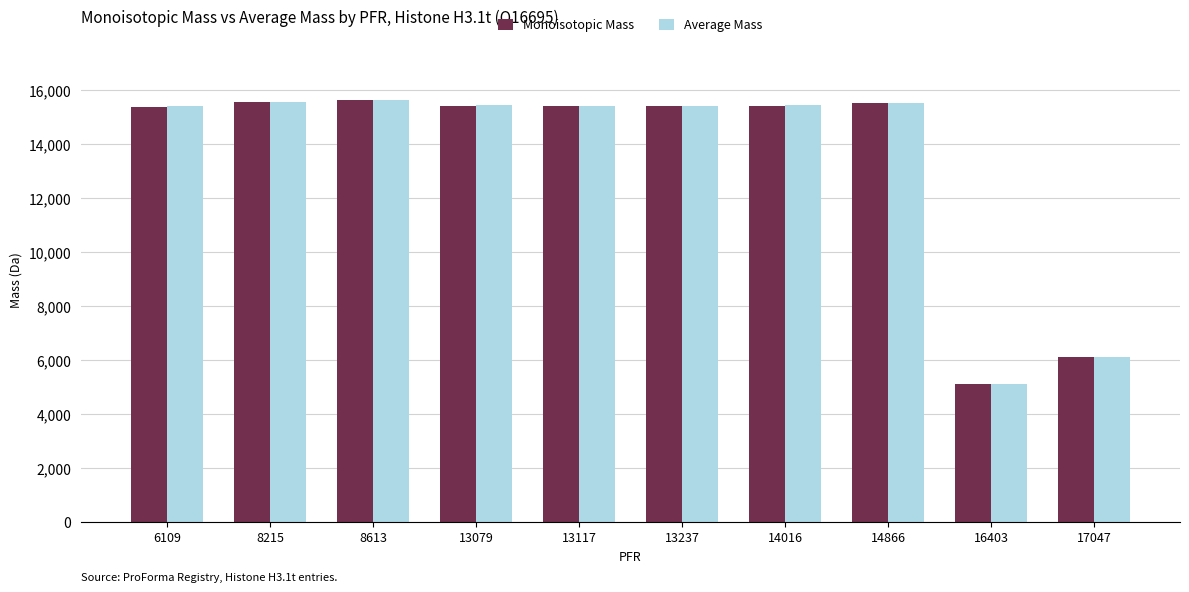

What is the difference between the maximum and minimum values in the Monoisotopic Mass series?

10538.6